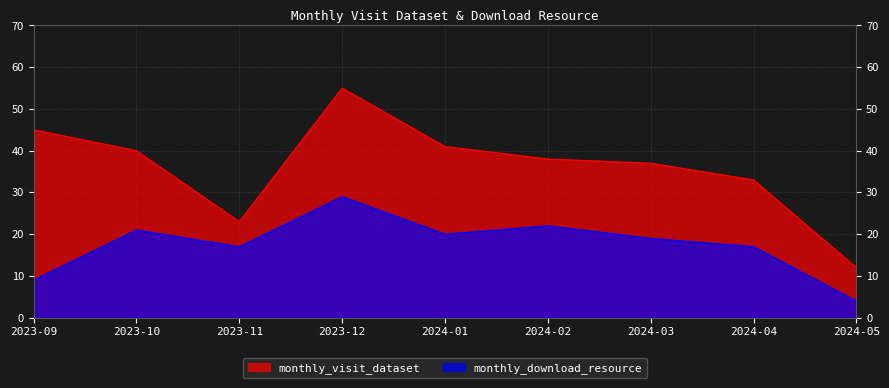

Where does the monthly_download_resource series first go above 19?

2023-10